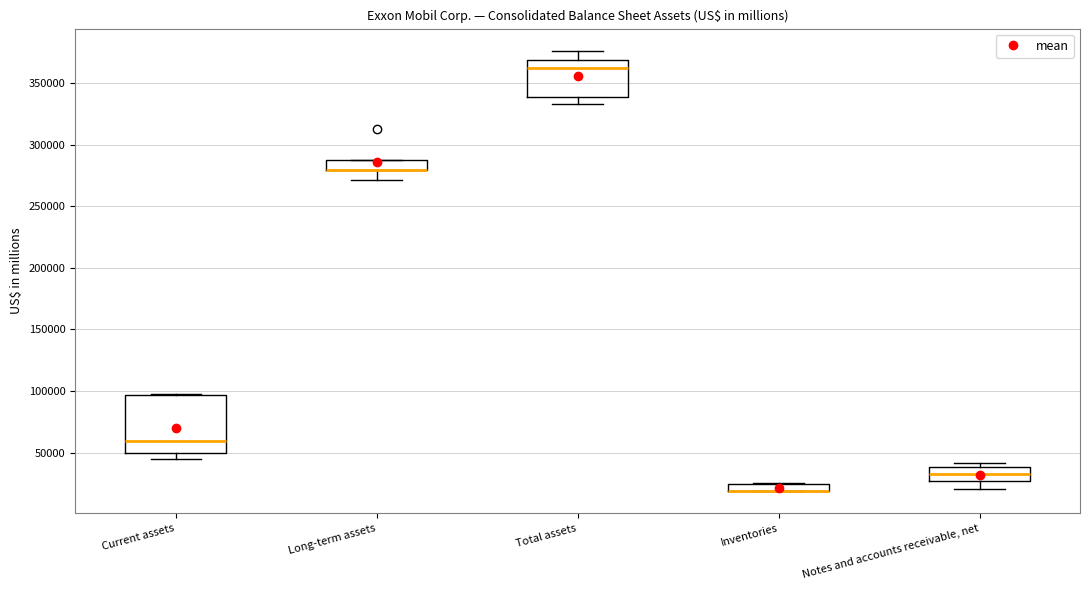

Comparing the boxes themselves (not the whiskers), which one is the tallest?

Current assets